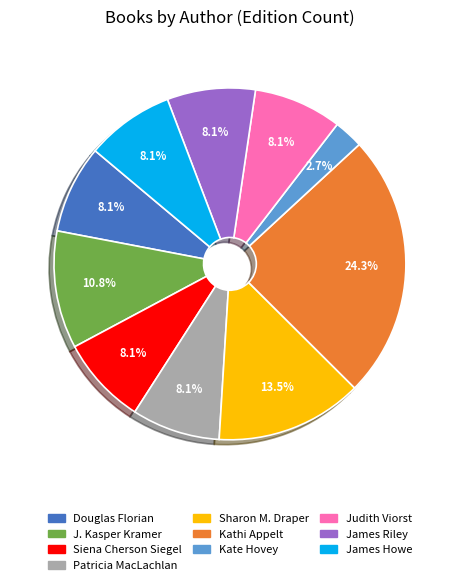

What portion of the pie excludes Kate Hovey?

97.3%